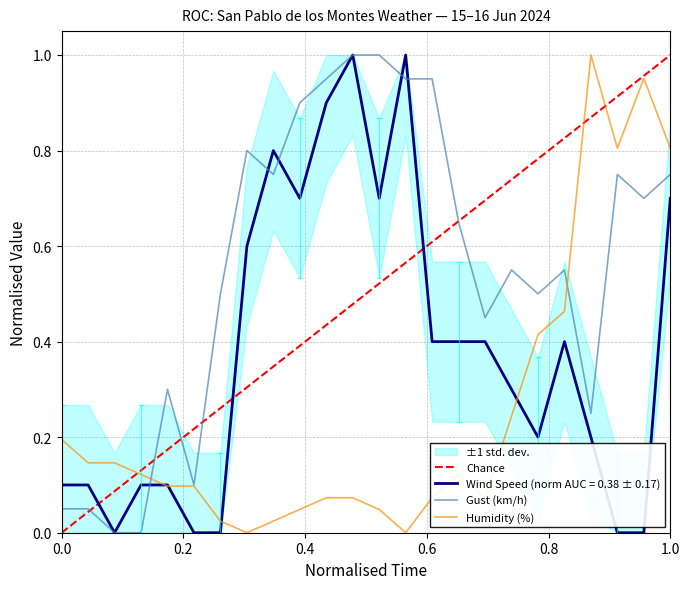

The value of Wind Speed (norm AUC = 0.38 ± 0.17) at 0.0 is 0.2. True or false?

False